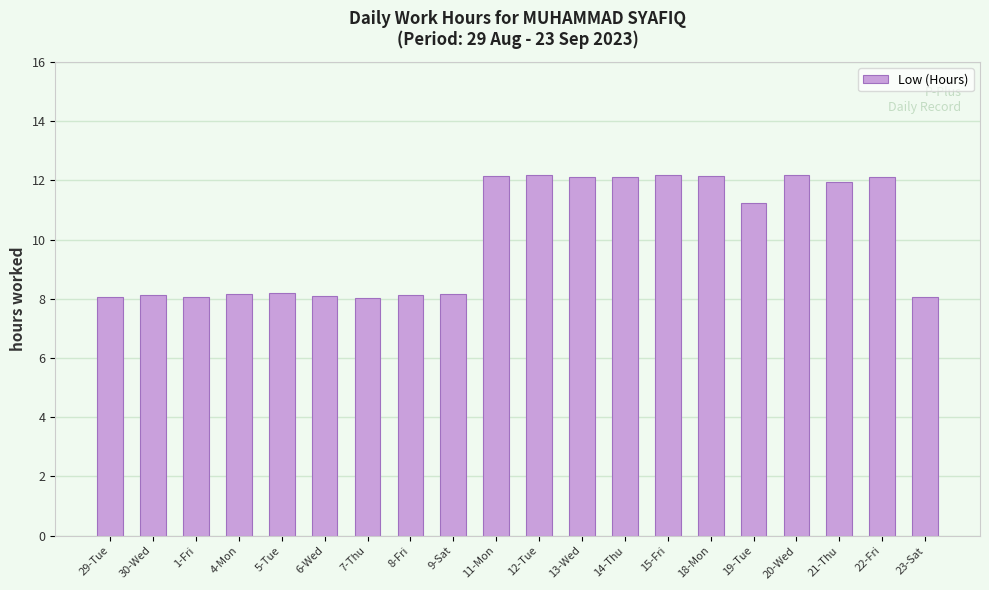

What is the minimum value shown in the chart?

8.0